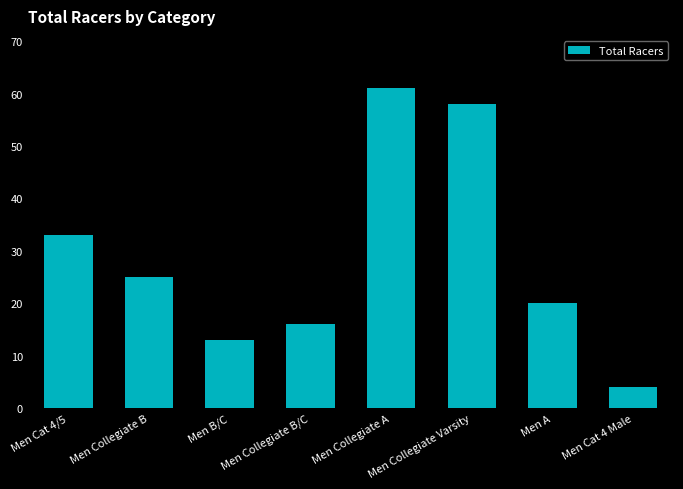

What is the difference between the values at Men Collegiate B/C and Men A?

4